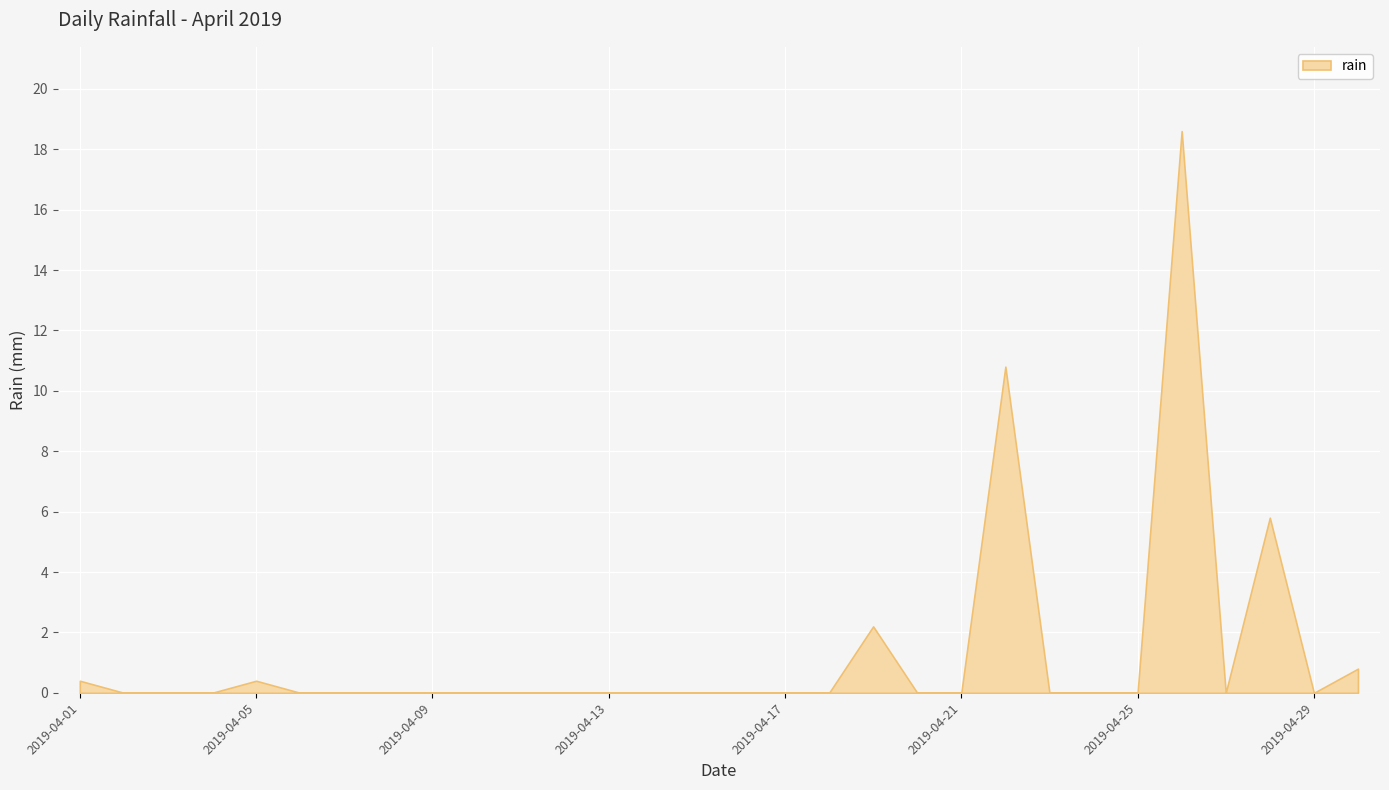

How many data points does each series have?

30